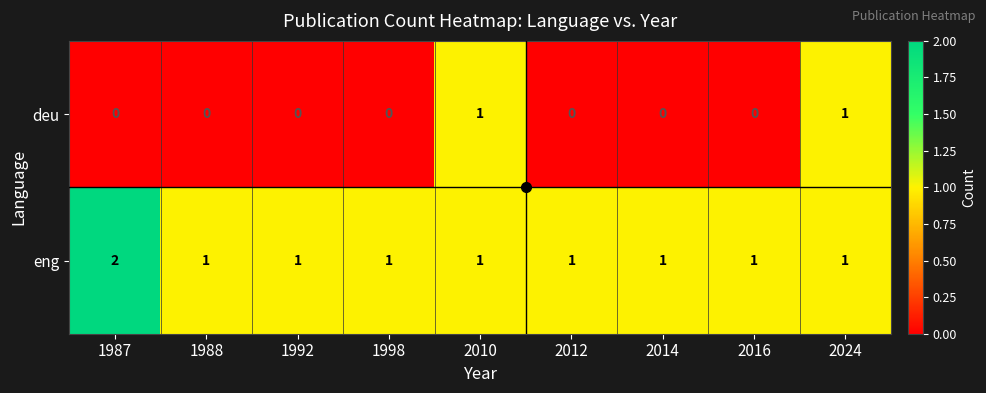

Rank the series at 1992 from lowest to highest value.

deu, eng